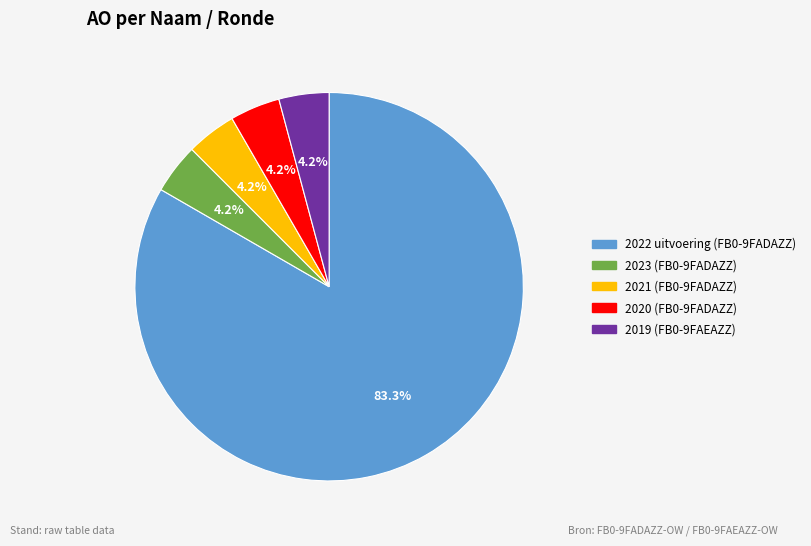

Does any single category account for the majority?

Yes